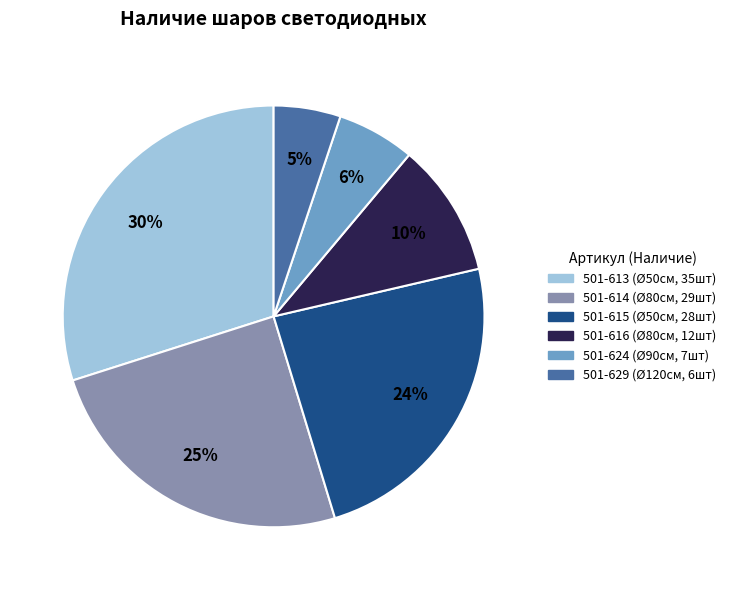

Approximately how many times larger is the value at 501-614 compared to 501-615?

1.0